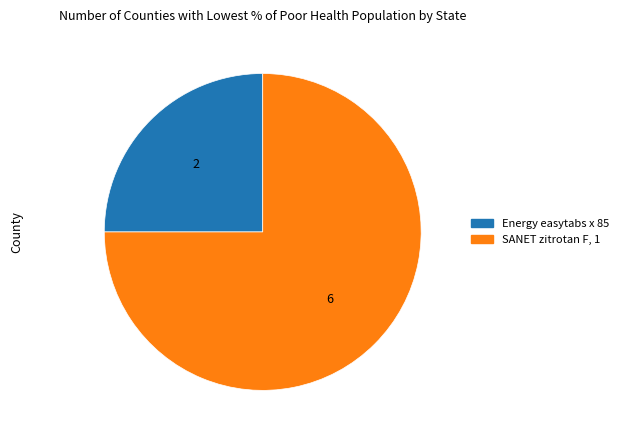

Is there any slice that represents more than half of the pie?

Yes